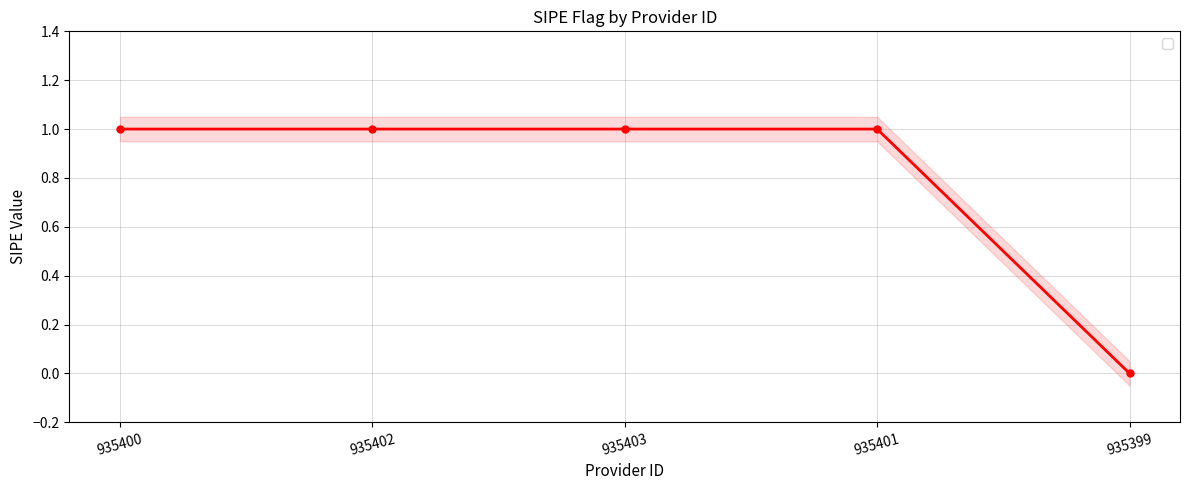

True or false: the data shows 1 at 935402.

True